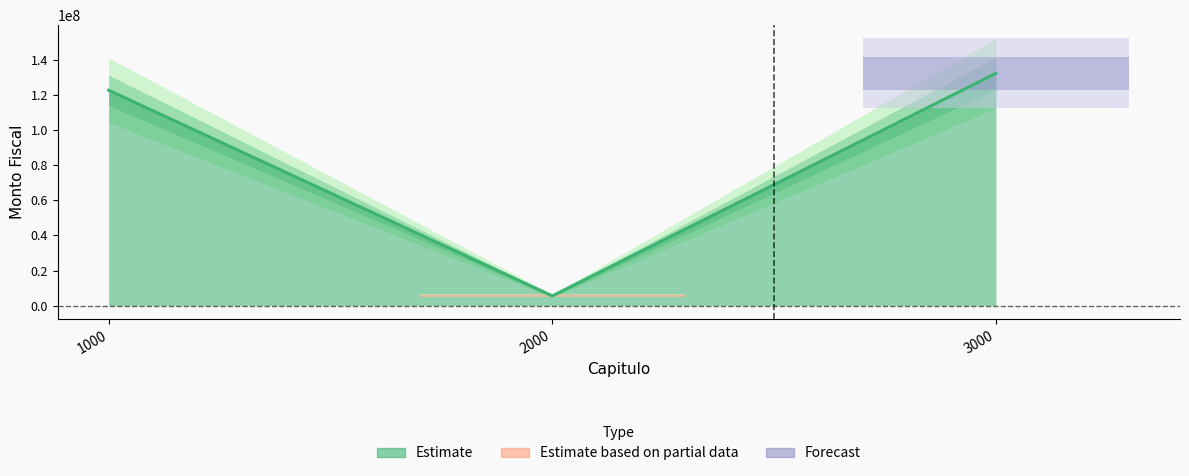

Reading left to right, extract all data points from this chart.

1000=122737936.4	2000=5527505.6	3000=132365843.0